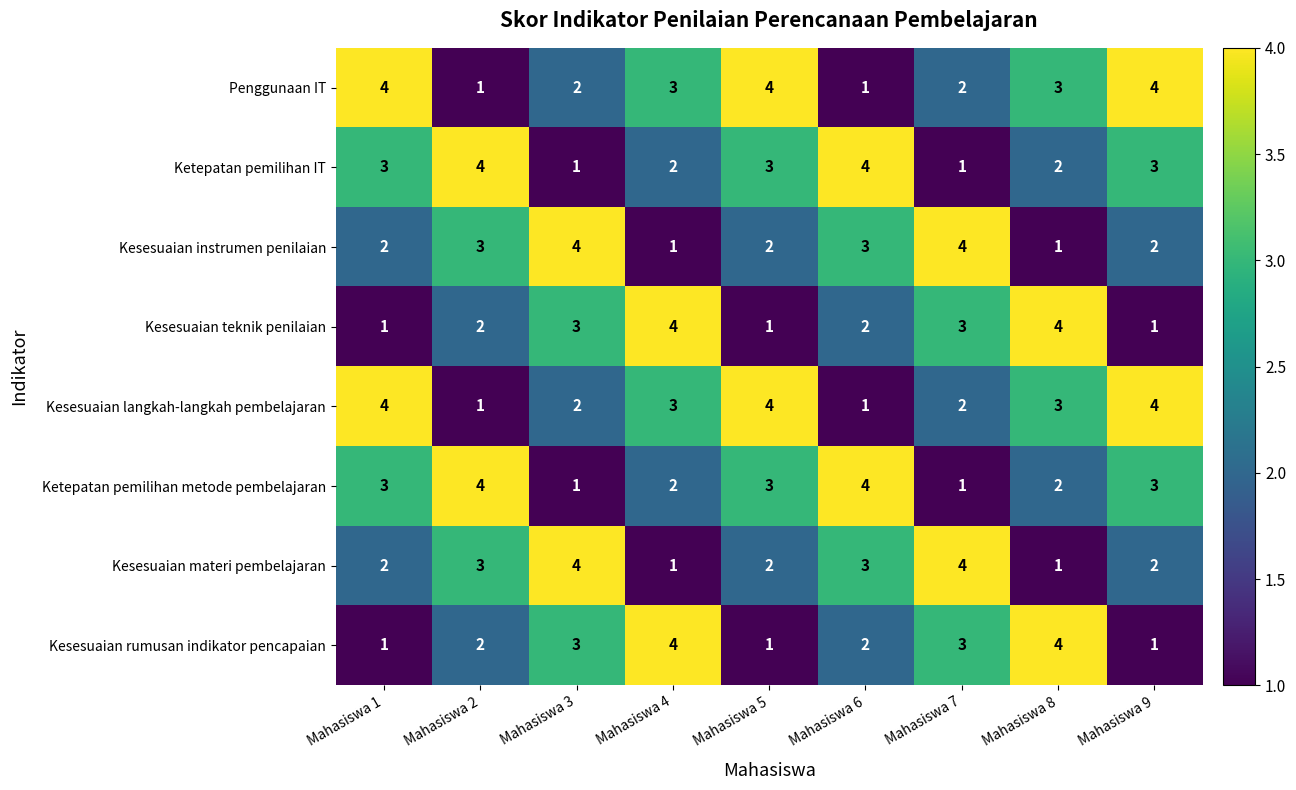

Count the Kesesuaian rumusan indikator pencapaian values in the range 1 to 3.

7